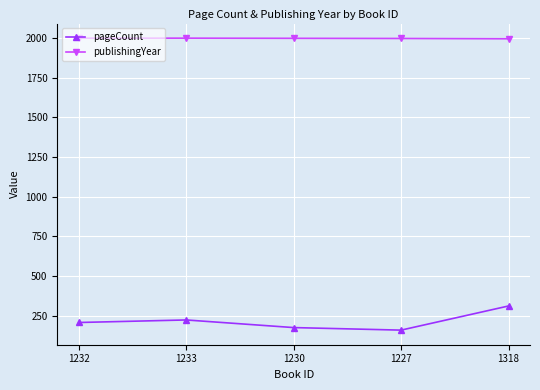

Is the value of pageCount at 1230 greater than the value of publishingYear at 1233?

No